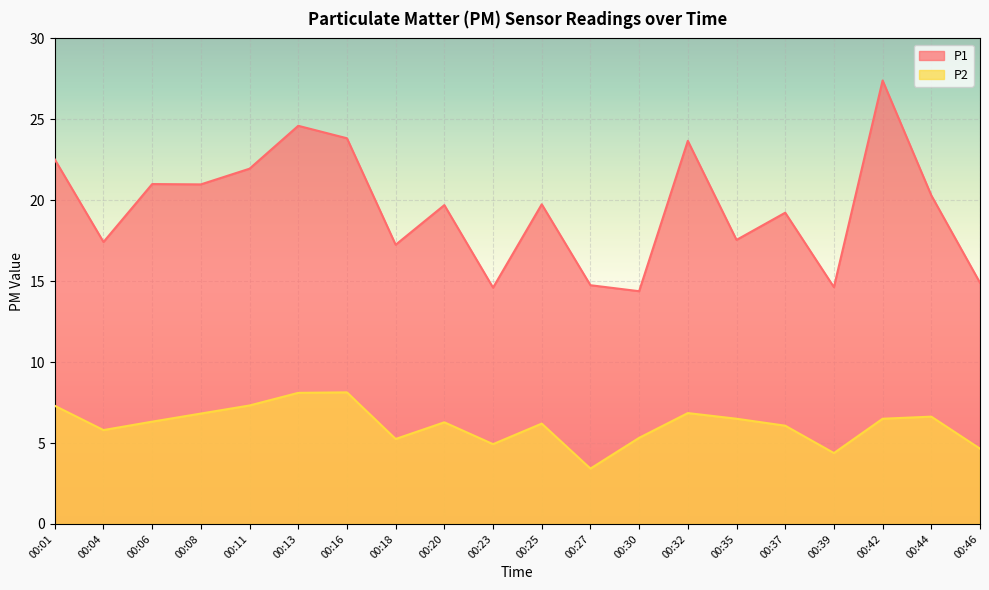

In P2, how many points are higher than both neighbors (excluding endpoints)?

5